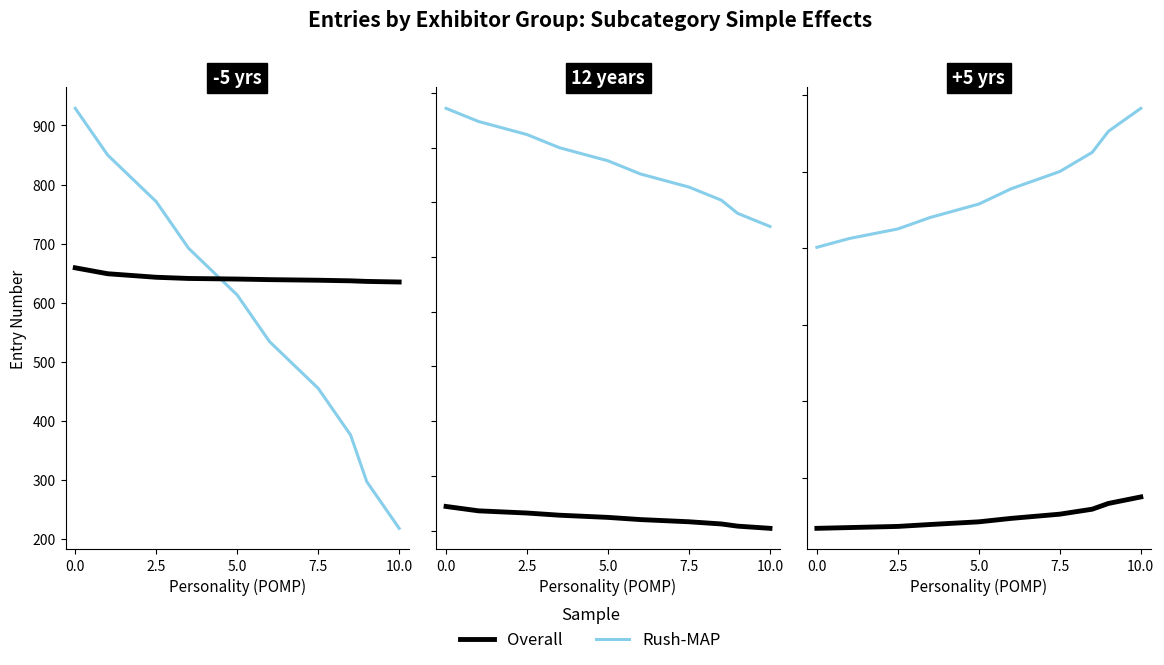

Which series has the largest total across all categories?

Rush-MAP